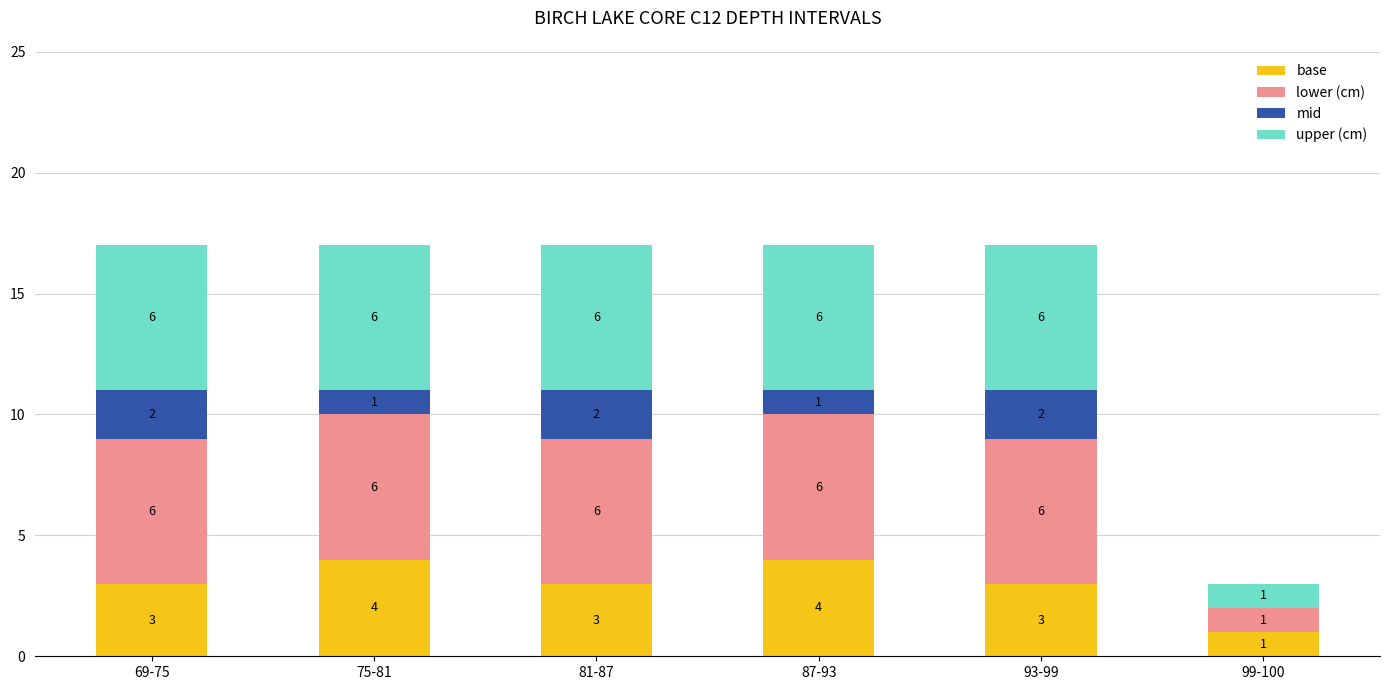

What is the maximum value for base?

4